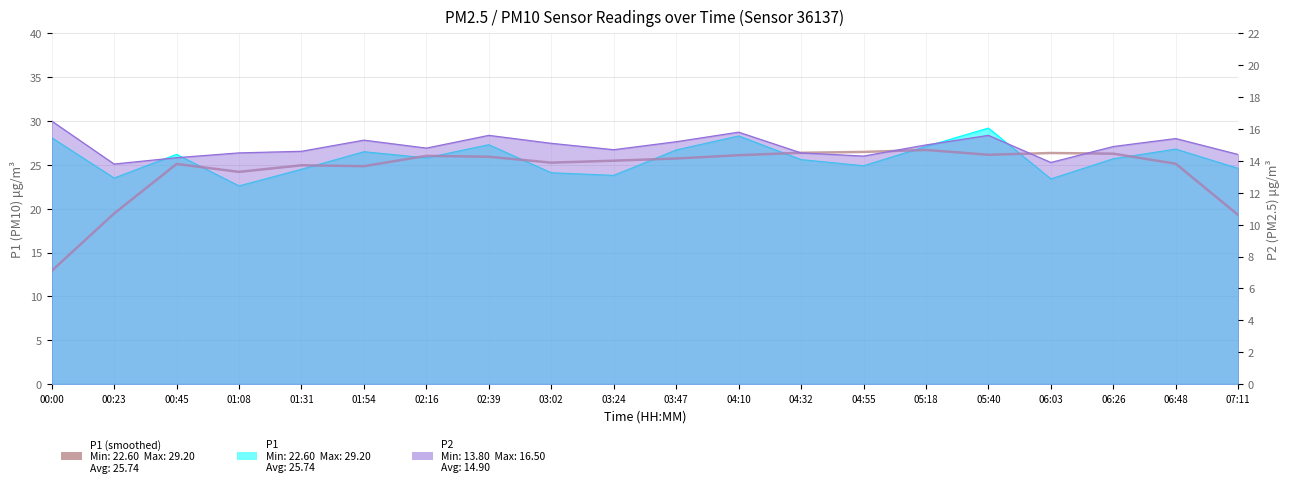

What is the difference between the maximum and second lowest values?

7.4